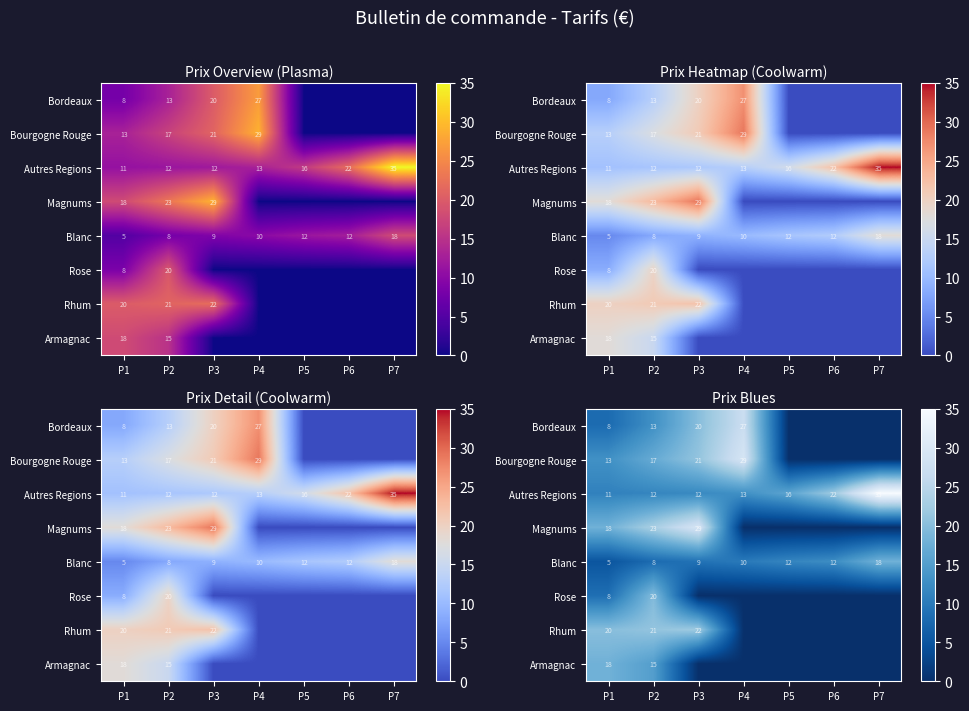

Count the number of data series in this chart.

8